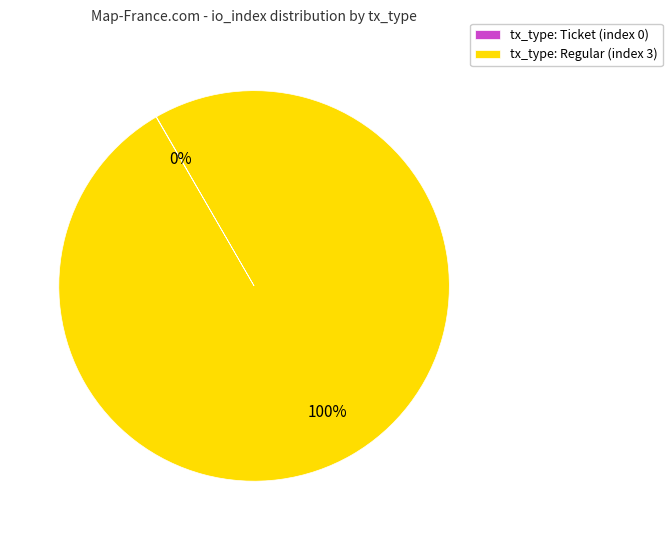

What is the largest slice in the pie chart?

tx_type: Regular (index 3)